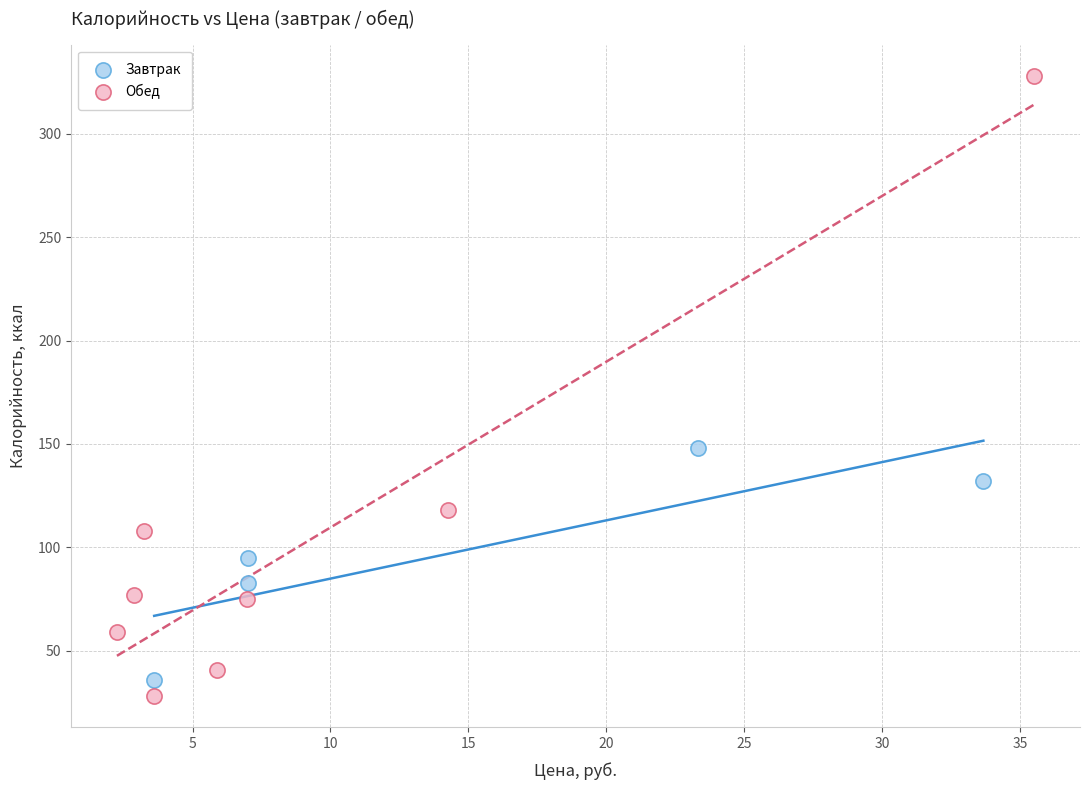

Which series contains the highest Y value?

Обед